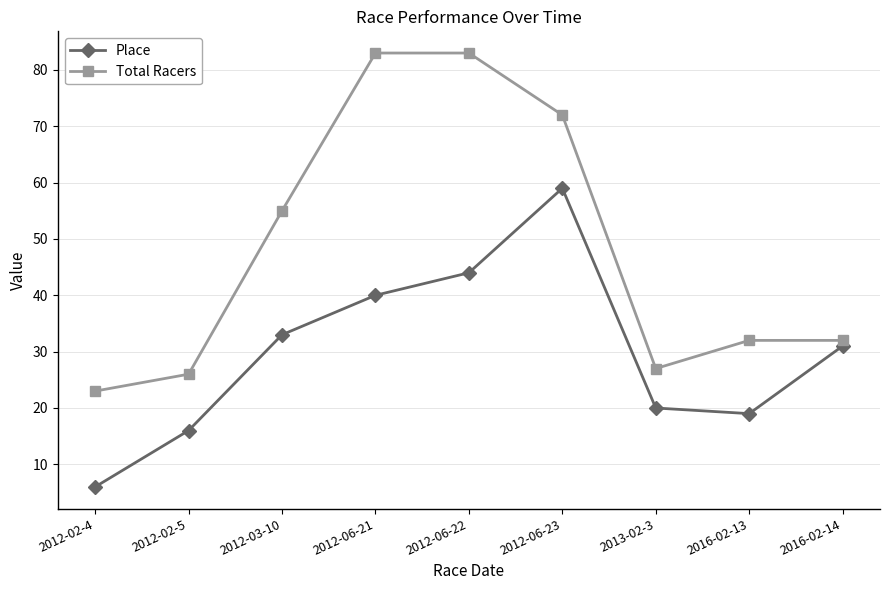

Is it true that Place equals 11 at 2016-02-13?

False